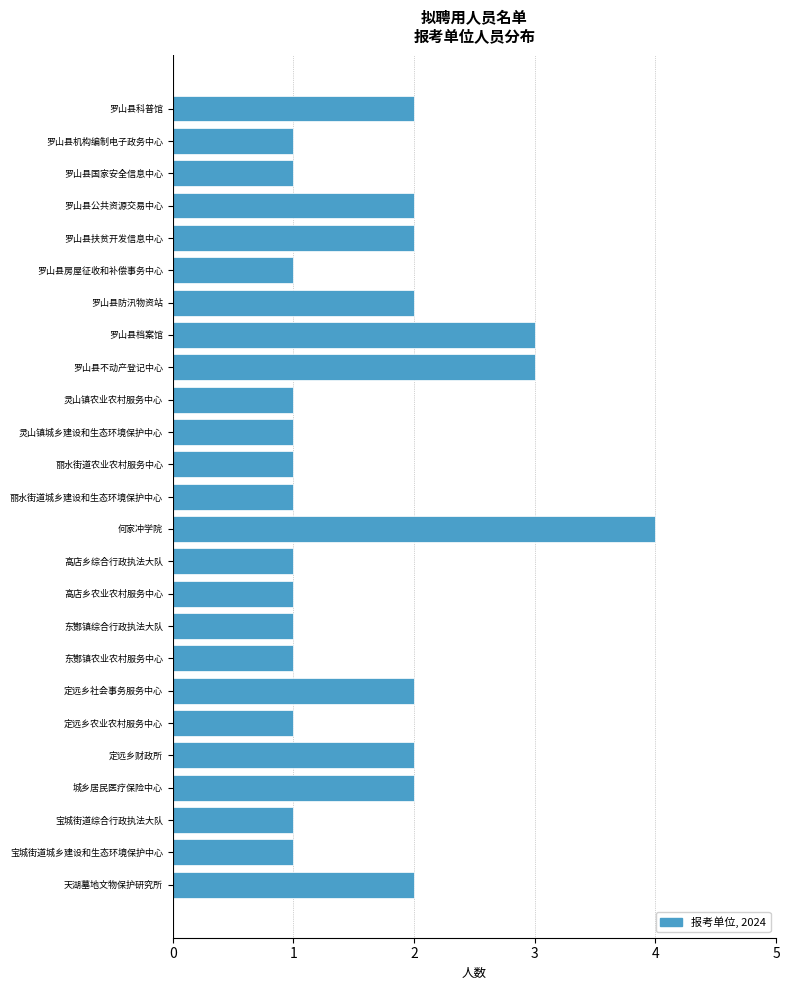

Reading bottom to top, extract all data points from this chart.

天湖墓地文物保护研究所=2	宝城街道城乡建设和生态环境保护中心=1	宝城街道综合行政执法大队=1	城乡居民医疗保险中心=2	定远乡财政所=2	定远乡农业农村服务中心=1	定远乡社会事务服务中心=2	东酂镇农业农村服务中心=1	东酂镇综合行政执法大队=1	高店乡农业农村服务中心=1	高店乡综合行政执法大队=1	何家冲学院=4	丽水街道城乡建设和生态环境保护中心=1	丽水街道农业农村服务中心=1	灵山镇城乡建设和生态环境保护中心=1	灵山镇农业农村服务中心=1	罗山县不动产登记中心=3	罗山县档案馆=3	罗山县防汛物资站=2	罗山县房屋征收和补偿事务中心=1	罗山县扶贫开发信息中心=2	罗山县公共资源交易中心=2	罗山县国家安全信息中心=1	罗山县机构编制电子政务中心=1	罗山县科普馆=2